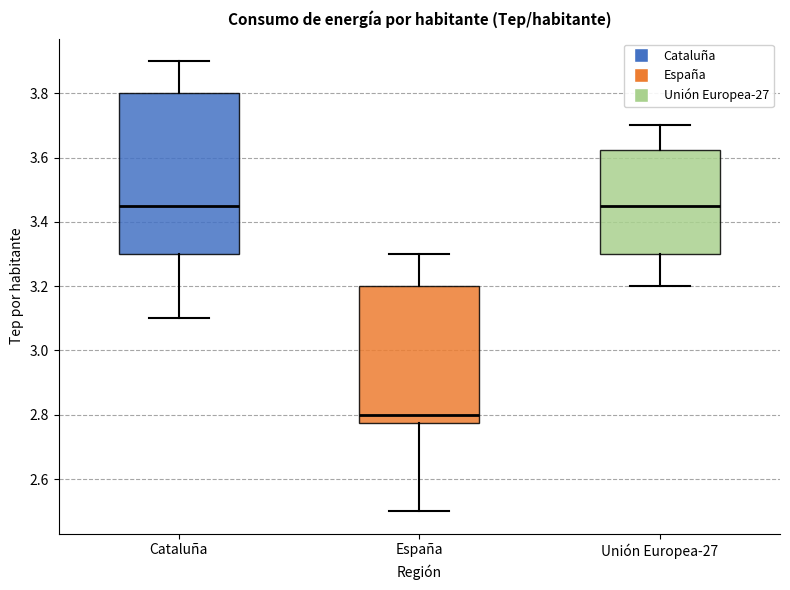

Which box is the tallest, from its lower edge to its upper edge?

Cataluña